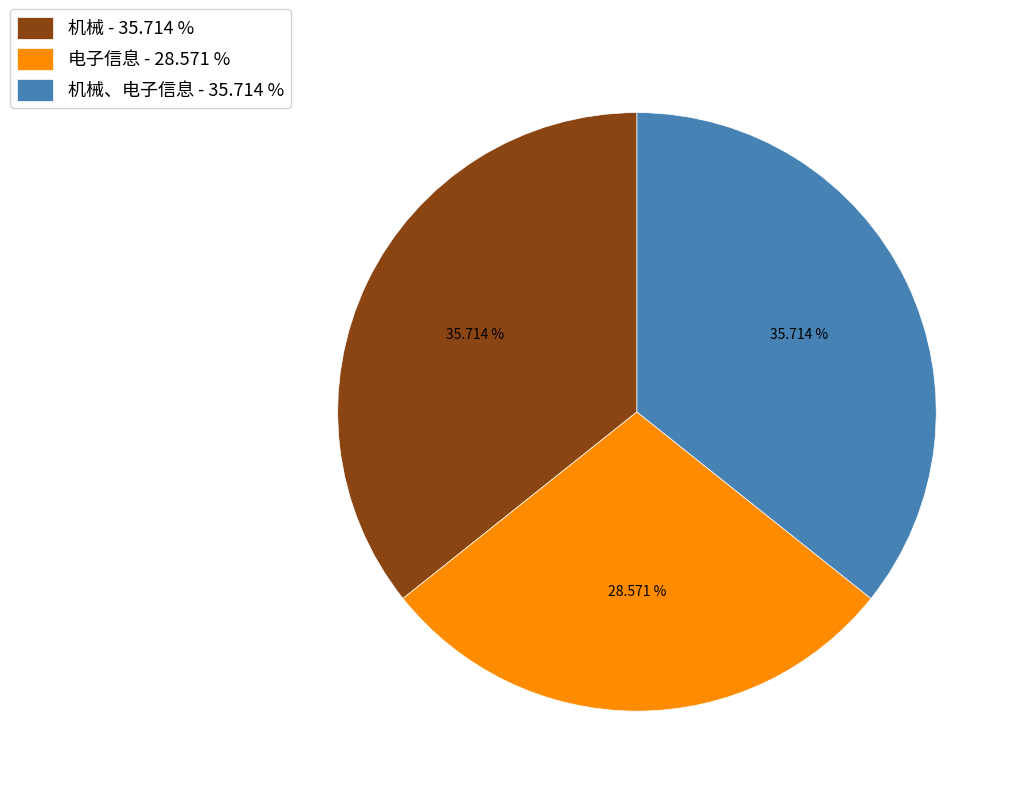

Do 机械 - 35.714 % and 电子信息 - 28.571 % together represent more than half of the pie?

Yes